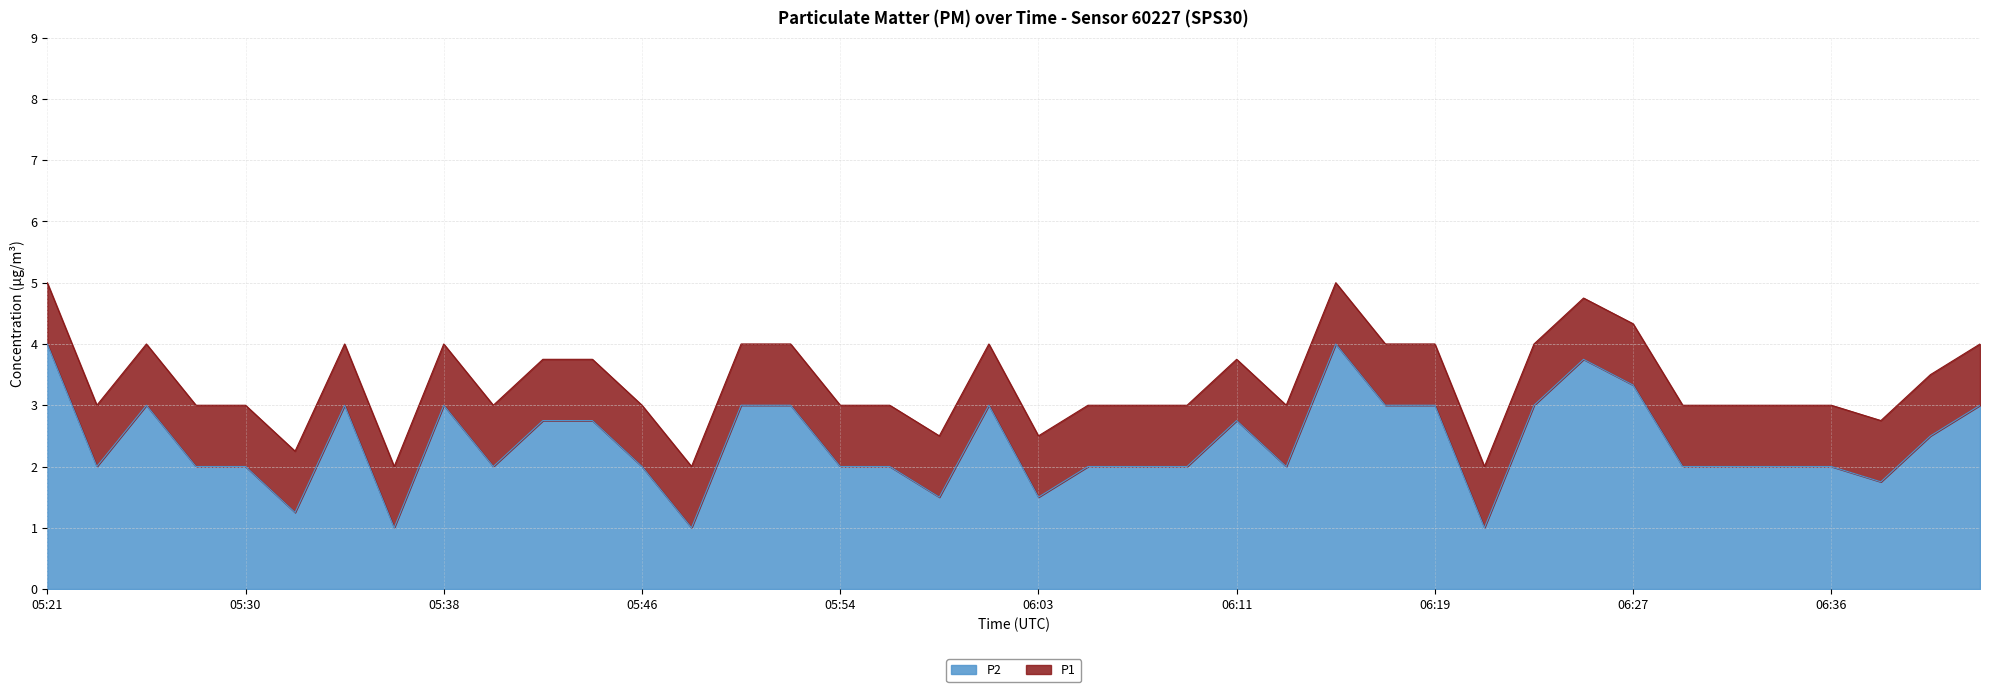

What is the maximum value shown in the chart?

5.0